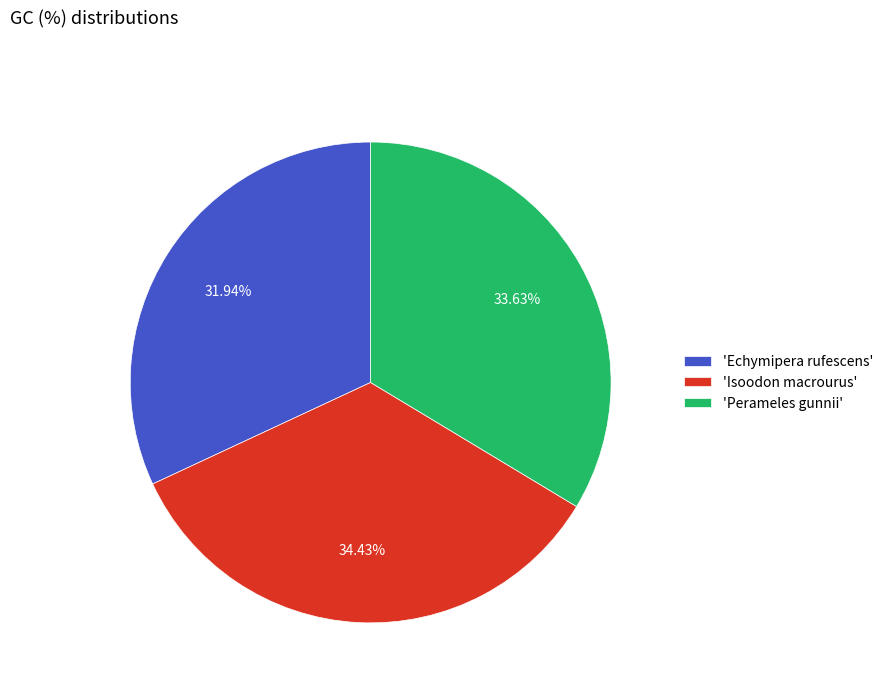

Rank the categories by value from lowest to highest.

'Echymipera rufescens', 'Perameles gunnii', 'Isoodon macrourus'